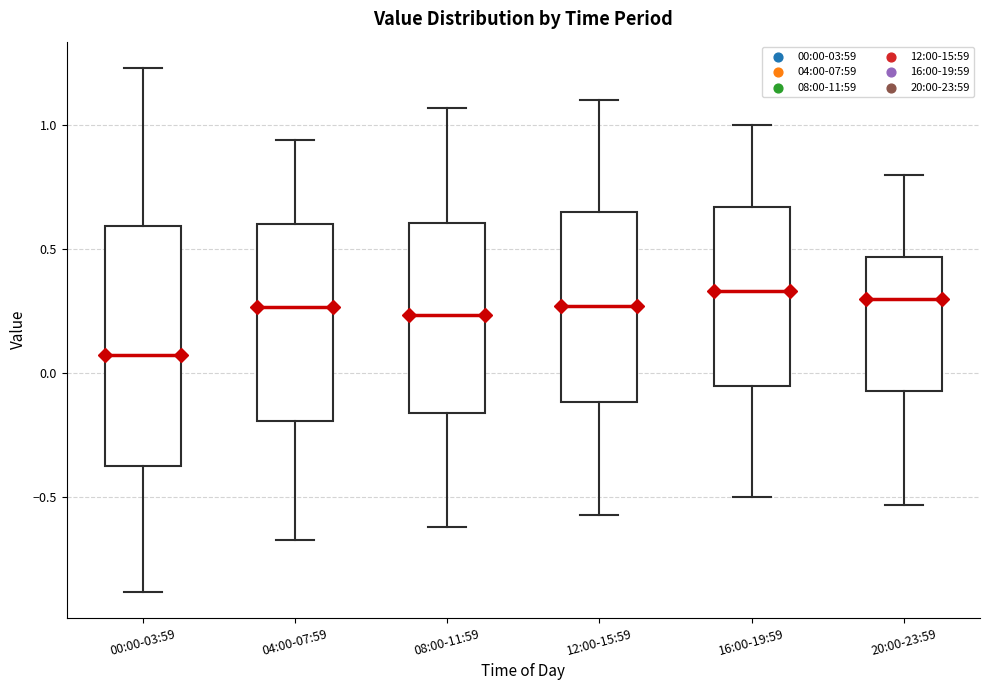

Comparing the boxes themselves (not the whiskers), which one is the tallest?

00:00-03:59